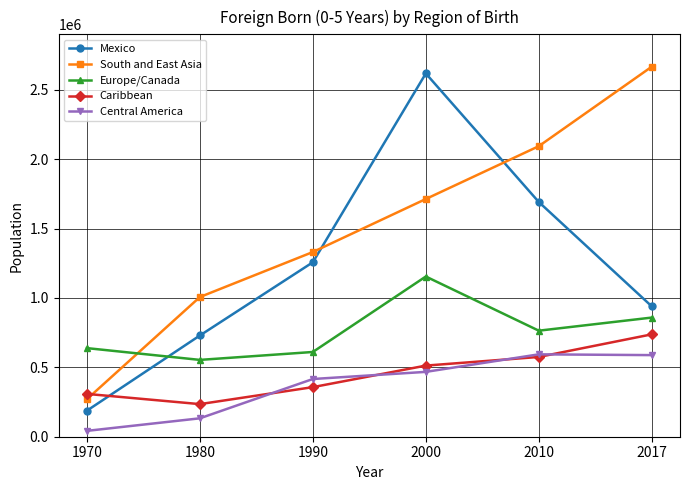

How many lines are shown in the chart?

5